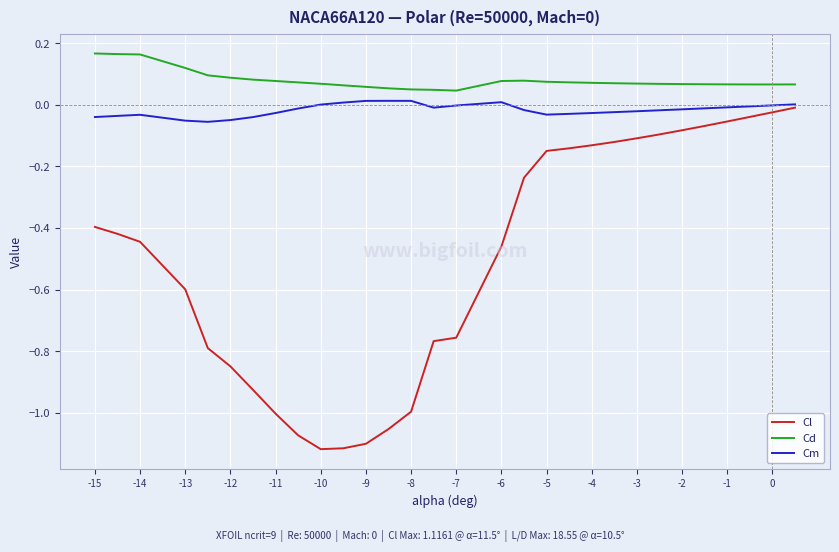

True or false: Cd and Cm intersect in this chart.

False